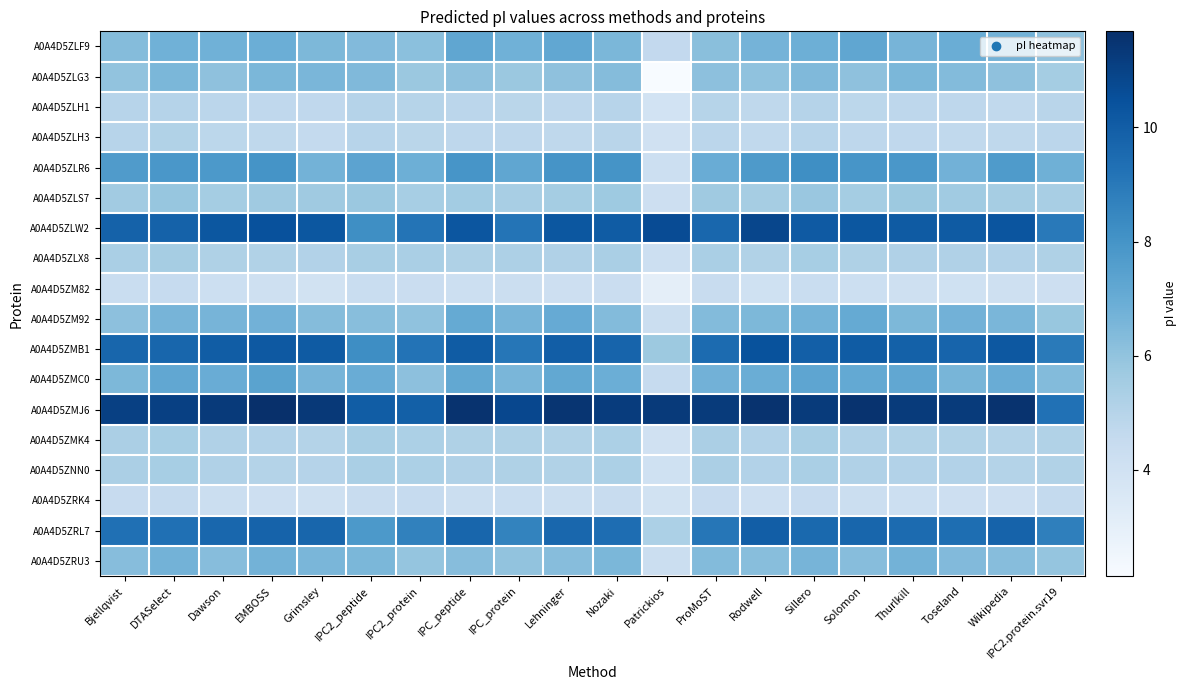

Reading left to right, what are all the values shown in this chart?

A0A4D5ZLF9: Bjellqvist=6.3	DTASelect=6.8	Dawson=6.8	EMBOSS=6.9	Grimsley=6.5	IPC2_peptide=6.4	IPC2_protein=6.1	IPC_peptide=7.2	IPC_protein=6.8	Lehninger=7.2	Nozaki=6.5	Patrickios=4.6	ProMoST=6.2	Rodwell=6.7	Sillero=6.9	Solomon=7.2	Thurlkill=6.6	Toseland=6.9	Wikipedia=6.7	IPC2.protein.svr19=6.1
A0A4D5ZLG3: Bjellqvist=6.0	DTASelect=6.5	Dawson=6.1	EMBOSS=6.5	Grimsley=6.6	IPC2_peptide=6.4	IPC2_protein=5.8	IPC_peptide=6.1	IPC_protein=5.8	Lehninger=6.1	Nozaki=6.3	Patrickios=2.1	ProMoST=6.1	Rodwell=6.0	Sillero=6.4	Solomon=6.1	Thurlkill=6.5	Toseland=6.4	Wikipedia=6.1	IPC2.protein.svr19=5.5
A0A4D5ZLH1: Bjellqvist=5.0	DTASelect=5.0	Dawson=4.8	EMBOSS=4.7	Grimsley=4.7	IPC2_peptide=5.0	IPC2_protein=5.0	IPC_peptide=4.8	IPC_protein=4.9	Lehninger=4.8	Nozaki=4.9	Patrickios=3.9	ProMoST=5.0	Rodwell=4.7	Sillero=5.0	Solomon=4.8	Thurlkill=4.8	Toseland=4.8	Wikipedia=4.7	IPC2.protein.svr19=4.9
A0A4D5ZLH3: Bjellqvist=5.0	DTASelect=5.2	Dawson=4.8	EMBOSS=4.7	Grimsley=4.6	IPC2_peptide=4.9	IPC2_protein=4.9	IPC_peptide=4.8	IPC_protein=4.8	Lehninger=4.7	Nozaki=4.9	Patrickios=4.0	ProMoST=4.8	Rodwell=4.7	Sillero=5.0	Solomon=4.8	Thurlkill=4.7	Toseland=4.6	Wikipedia=4.7	IPC2.protein.svr19=4.8
A0A4D5ZLR6: Bjellqvist=7.7	DTASelect=7.8	Dawson=7.8	EMBOSS=8.0	Grimsley=6.7	IPC2_peptide=7.4	IPC2_protein=6.9	IPC_peptide=8.0	IPC_protein=7.2	Lehninger=8.0	Nozaki=8.0	Patrickios=4.2	ProMoST=7.0	Rodwell=7.7	Sillero=8.2	Solomon=8.0	Thurlkill=7.9	Toseland=6.8	Wikipedia=7.7	IPC2.protein.svr19=6.8
A0A4D5ZLS7: Bjellqvist=5.6	DTASelect=5.9	Dawson=5.5	EMBOSS=5.7	Grimsley=5.7	IPC2_peptide=5.8	IPC2_protein=5.4	IPC_peptide=5.5	IPC_protein=5.4	Lehninger=5.5	Nozaki=5.7	Patrickios=4.2	ProMoST=5.7	Rodwell=5.5	Sillero=5.8	Solomon=5.5	Thurlkill=5.7	Toseland=5.6	Wikipedia=5.5	IPC2.protein.svr19=5.4
A0A4D5ZLW2: Bjellqvist=9.8	DTASelect=9.8	Dawson=10.2	EMBOSS=10.5	Grimsley=10.3	IPC2_peptide=8.2	IPC2_protein=9.2	IPC_peptide=10.3	IPC_protein=9.2	Lehninger=10.2	Nozaki=10.1	Patrickios=10.6	ProMoST=9.6	Rodwell=10.8	Sillero=10.1	Solomon=10.3	Thurlkill=10.1	Toseland=10.1	Wikipedia=10.3	IPC2.protein.svr19=9.0
A0A4D5ZLX8: Bjellqvist=5.4	DTASelect=5.5	Dawson=5.2	EMBOSS=5.1	Grimsley=5.1	IPC2_peptide=5.4	IPC2_protein=5.4	IPC_peptide=5.2	IPC_protein=5.2	Lehninger=5.2	Nozaki=5.3	Patrickios=4.2	ProMoST=5.4	Rodwell=5.1	Sillero=5.4	Solomon=5.2	Thurlkill=5.2	Toseland=5.2	Wikipedia=5.1	IPC2.protein.svr19=5.2
A0A4D5ZM82: Bjellqvist=4.4	DTASelect=4.5	Dawson=4.2	EMBOSS=4.1	Grimsley=4.0	IPC2_peptide=4.3	IPC2_protein=4.3	IPC_peptide=4.2	IPC_protein=4.3	Lehninger=4.2	Nozaki=4.3	Patrickios=3.0	ProMoST=4.4	Rodwell=4.1	Sillero=4.4	Solomon=4.2	Thurlkill=4.1	Toseland=4.1	Wikipedia=4.1	IPC2.protein.svr19=4.2
A0A4D5ZM92: Bjellqvist=6.1	DTASelect=6.6	Dawson=6.6	EMBOSS=6.7	Grimsley=6.3	IPC2_peptide=6.2	IPC2_protein=6.0	IPC_peptide=7.1	IPC_protein=6.6	Lehninger=7.0	Nozaki=6.3	Patrickios=4.3	ProMoST=6.4	Rodwell=6.5	Sillero=6.7	Solomon=7.1	Thurlkill=6.5	Toseland=6.7	Wikipedia=6.5	IPC2.protein.svr19=5.9
A0A4D5ZMB1: Bjellqvist=9.7	DTASelect=9.7	Dawson=10.0	EMBOSS=10.2	Grimsley=10.1	IPC2_peptide=8.2	IPC2_protein=9.2	IPC_peptide=10.0	IPC_protein=9.1	Lehninger=10.0	Nozaki=9.8	Patrickios=5.8	ProMoST=9.5	Rodwell=10.4	Sillero=9.9	Solomon=10.0	Thurlkill=9.9	Toseland=9.8	Wikipedia=10.2	IPC2.protein.svr19=8.9
A0A4D5ZMC0: Bjellqvist=6.5	DTASelect=7.2	Dawson=7.0	EMBOSS=7.4	Grimsley=6.6	IPC2_peptide=7.0	IPC2_protein=6.1	IPC_peptide=7.1	IPC_protein=6.6	Lehninger=7.2	Nozaki=6.9	Patrickios=4.5	ProMoST=6.8	Rodwell=6.9	Sillero=7.3	Solomon=7.1	Thurlkill=7.2	Toseland=6.6	Wikipedia=7.0	IPC2.protein.svr19=6.3
A0A4D5ZMJ6: Bjellqvist=11.1	DTASelect=11.1	Dawson=11.3	EMBOSS=11.7	Grimsley=11.3	IPC2_peptide=10.0	IPC2_protein=9.9	IPC_peptide=11.6	IPC_protein=10.8	Lehninger=11.5	Nozaki=11.2	Patrickios=11.3	ProMoST=11.2	Rodwell=11.6	Sillero=11.2	Solomon=11.6	Thurlkill=11.2	Toseland=11.3	Wikipedia=11.6	IPC2.protein.svr19=9.3
A0A4D5ZMK4: Bjellqvist=5.3	DTASelect=5.4	Dawson=5.2	EMBOSS=5.1	Grimsley=5.1	IPC2_peptide=5.4	IPC2_protein=5.3	IPC_peptide=5.2	IPC_protein=5.2	Lehninger=5.1	Nozaki=5.3	Patrickios=4.0	ProMoST=5.3	Rodwell=5.1	Sillero=5.4	Solomon=5.2	Thurlkill=5.1	Toseland=5.1	Wikipedia=5.1	IPC2.protein.svr19=5.2
A0A4D5ZNN0: Bjellqvist=5.3	DTASelect=5.4	Dawson=5.2	EMBOSS=5.1	Grimsley=5.0	IPC2_peptide=5.4	IPC2_protein=5.3	IPC_peptide=5.2	IPC_protein=5.2	Lehninger=5.1	Nozaki=5.3	Patrickios=4.1	ProMoST=5.3	Rodwell=5.1	Sillero=5.4	Solomon=5.2	Thurlkill=5.1	Toseland=5.1	Wikipedia=5.1	IPC2.protein.svr19=5.2
A0A4D5ZRK4: Bjellqvist=4.5	DTASelect=4.5	Dawson=4.3	EMBOSS=4.2	Grimsley=4.1	IPC2_peptide=4.4	IPC2_protein=4.5	IPC_peptide=4.3	IPC_protein=4.3	Lehninger=4.2	Nozaki=4.4	Patrickios=4.0	ProMoST=4.5	Rodwell=4.2	Sillero=4.5	Solomon=4.3	Thurlkill=4.2	Toseland=4.2	Wikipedia=4.2	IPC2.protein.svr19=4.6
A0A4D5ZRL7: Bjellqvist=9.3	DTASelect=9.3	Dawson=9.6	EMBOSS=9.8	Grimsley=9.7	IPC2_peptide=7.8	IPC2_protein=8.7	IPC_peptide=9.7	IPC_protein=8.6	Lehninger=9.7	Nozaki=9.4	Patrickios=5.3	ProMoST=9.1	Rodwell=10.0	Sillero=9.6	Solomon=9.7	Thurlkill=9.5	Toseland=9.4	Wikipedia=9.8	IPC2.protein.svr19=8.8
A0A4D5ZRU3: Bjellqvist=6.2	DTASelect=6.7	Dawson=6.3	EMBOSS=6.7	Grimsley=6.5	IPC2_peptide=6.5	IPC2_protein=5.9	IPC_peptide=6.3	IPC_protein=6.0	Lehninger=6.2	Nozaki=6.5	Patrickios=4.3	ProMoST=6.3	Rodwell=6.2	Sillero=6.6	Solomon=6.3	Thurlkill=6.7	Toseland=6.4	Wikipedia=6.3	IPC2.protein.svr19=5.9